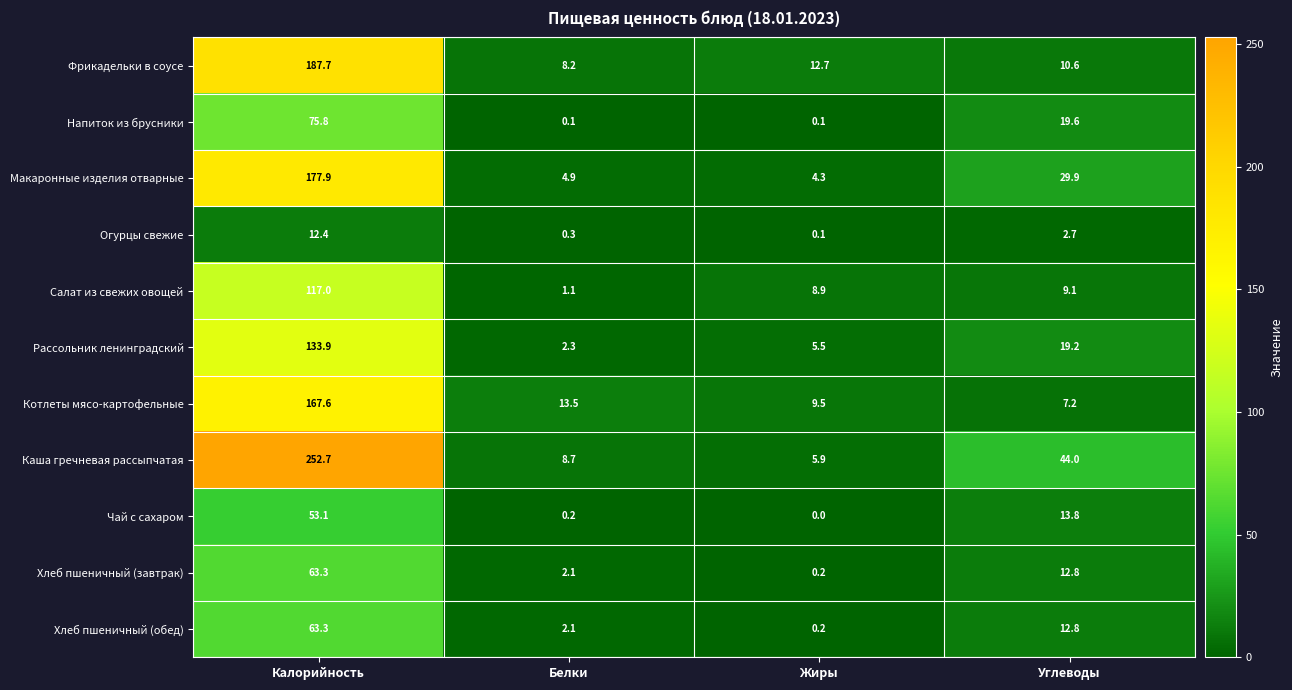

Is it true that Рассольник ленинградский equals 1.2 at Белки?

False